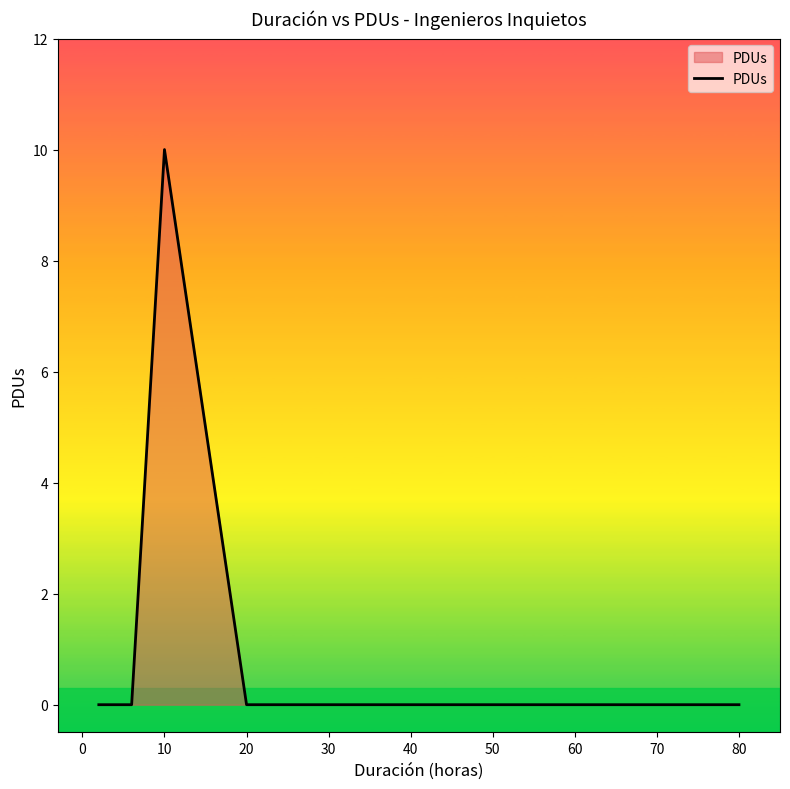

How many points are higher than both their immediate neighbors (excluding endpoints)?

1